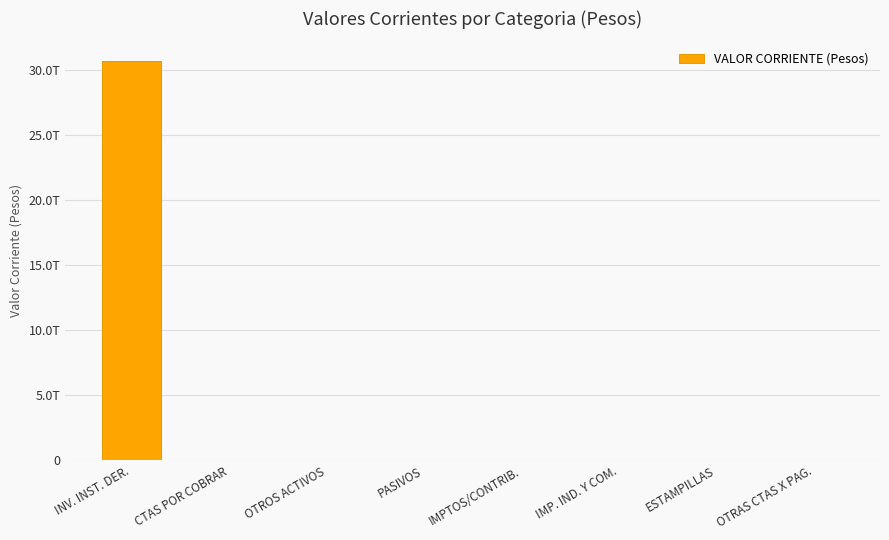

Are the bars horizontal?

No